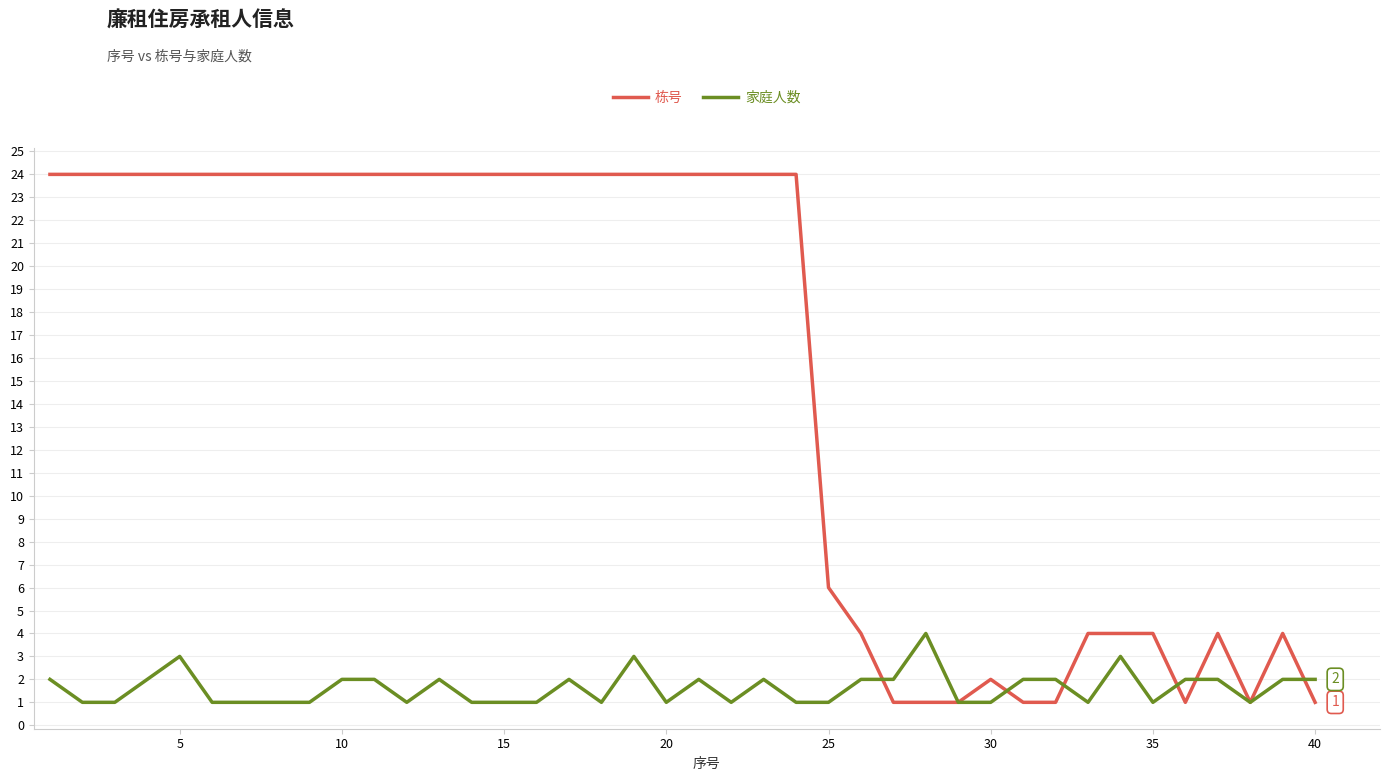

Rank the series by their average value, from lowest to highest.

家庭人数, 栋号